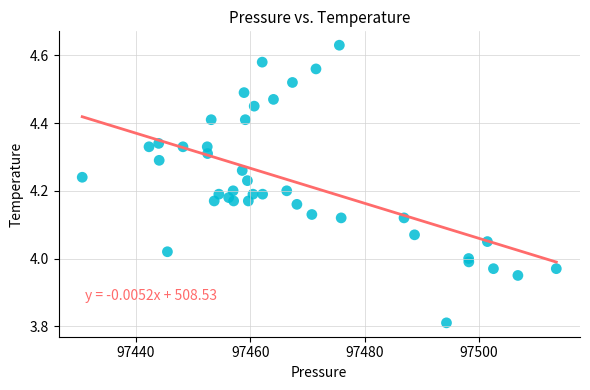

What is the range of Y values (max minus min)?

0.8